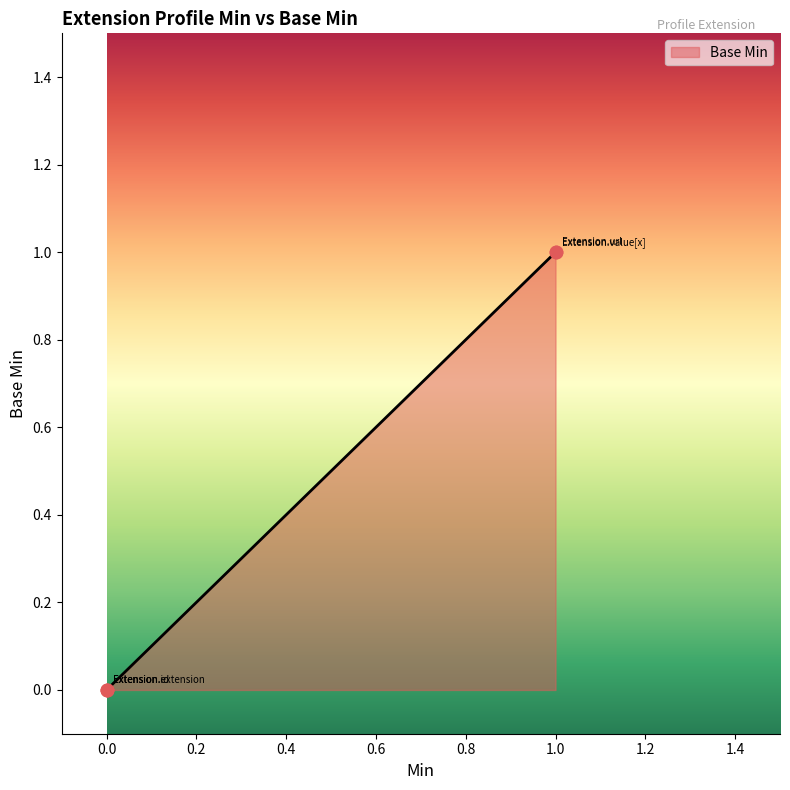

Between Extension and Extension.extension, which is larger?

Extension